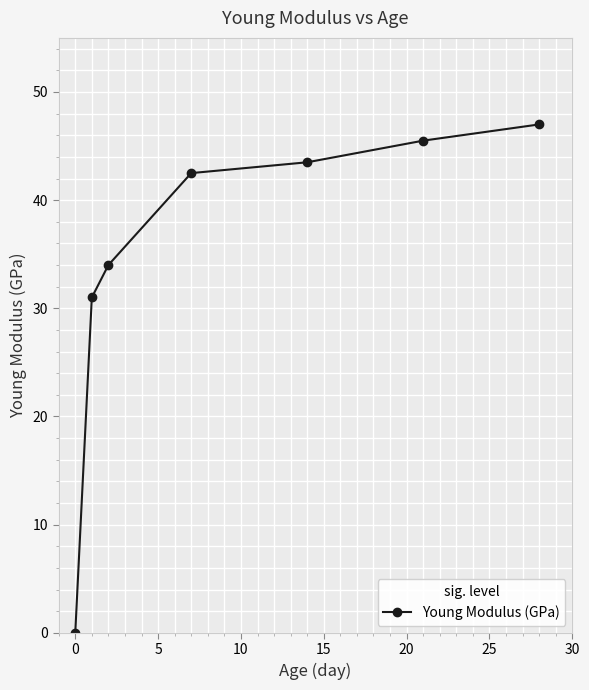

True or false: the data has more than 0 interior local peaks.

False